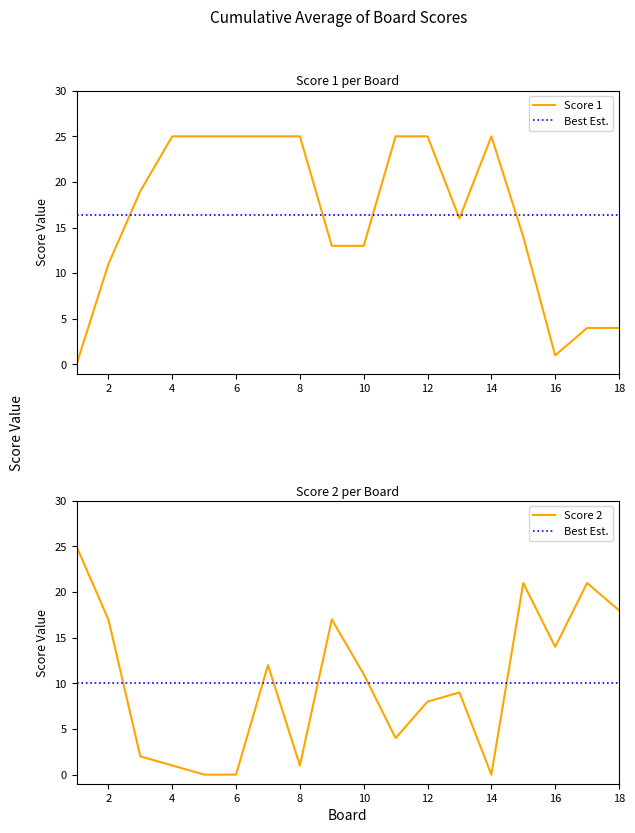

What is the value of the Score 2 point at the 13th from the left?

9